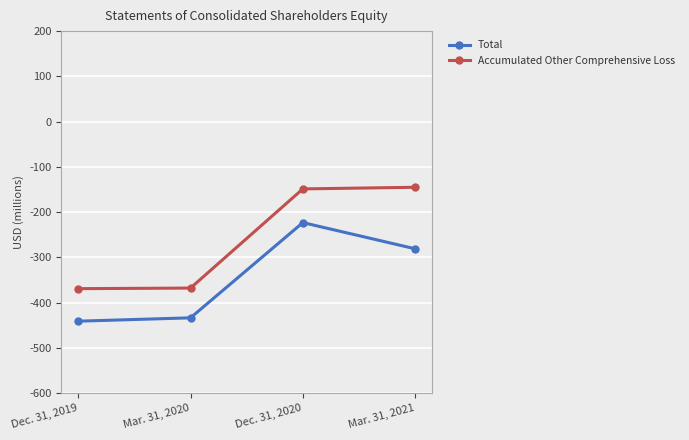

At which category is the sum across all series the highest?

Dec. 31, 2020